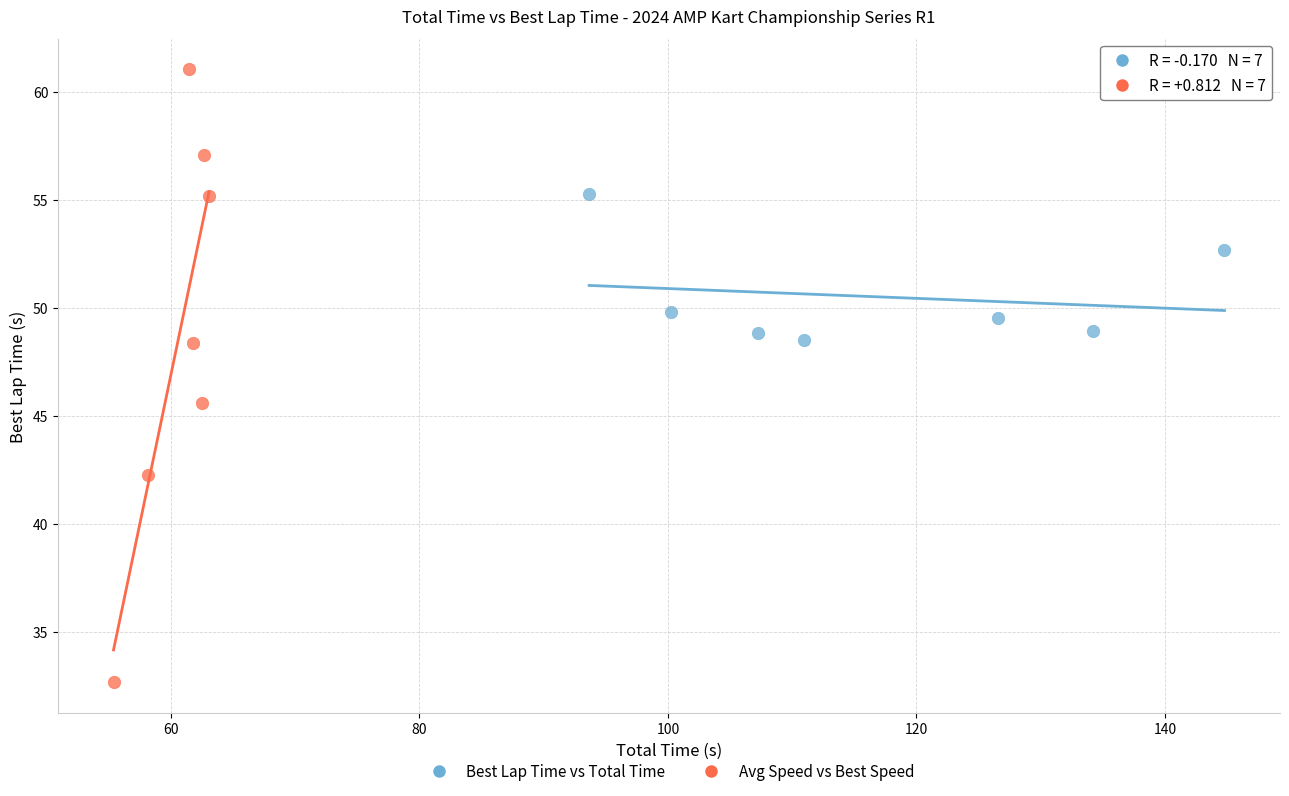

What are all the series names shown in the legend?

Best Lap Time vs Total Time, Avg Speed vs Best Speed